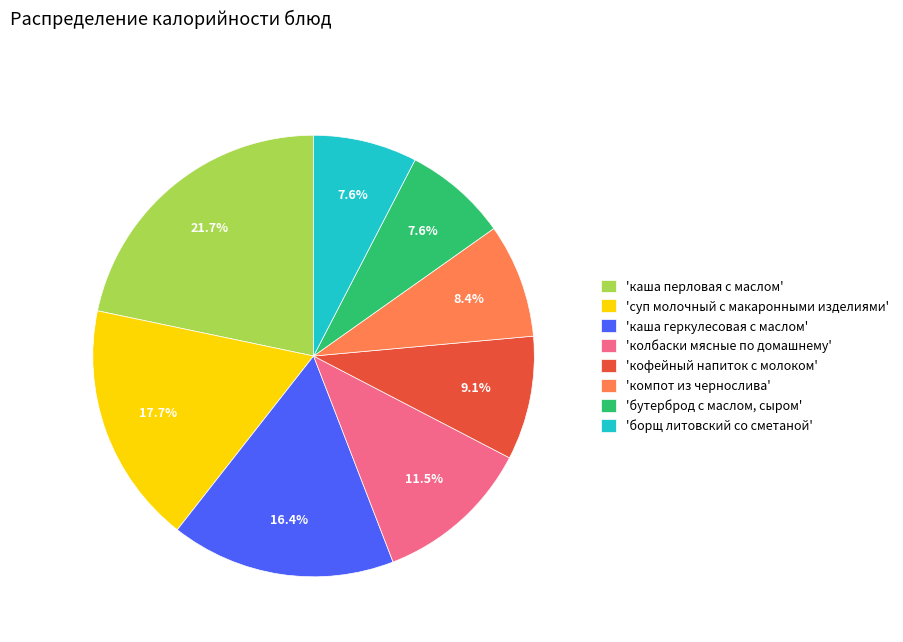

Approximately how many times larger is the value at 'каша геркулесовая с маслом' compared to 'борщ литовский со сметаной'?

2.2